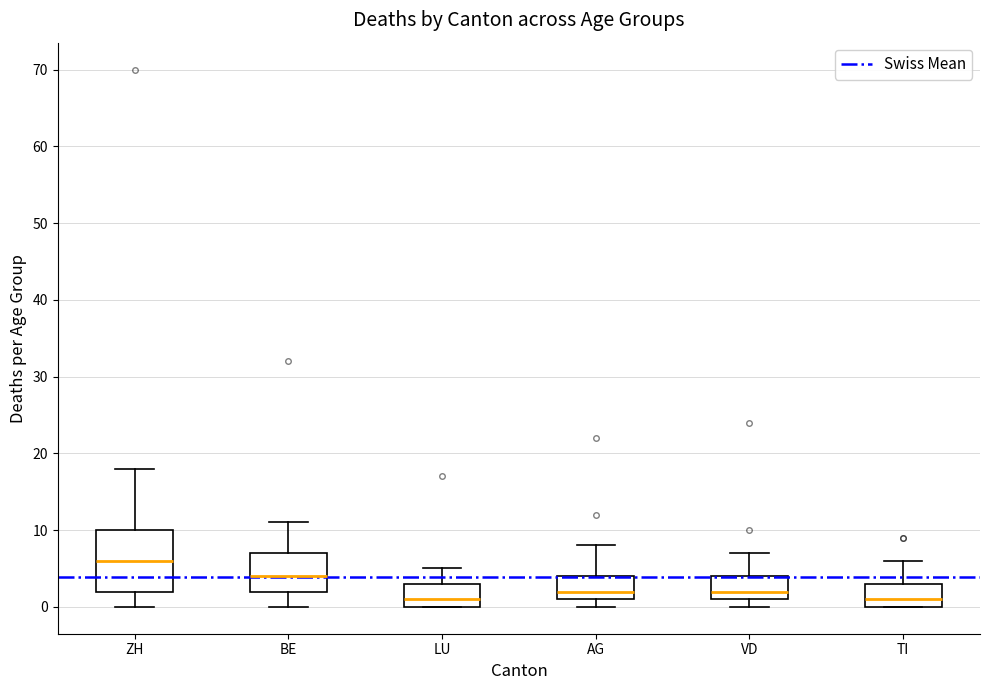

Reading left to right, read every box against the y-axis: the position of its median line, the range the box covers, and the ends of its whiskers. The values are not printed on the chart, so give them approximately, as read against the axis.

ZH: median 6, box 2 to 10, whiskers 0 to 18
BE: median 4, box 2 to 7, whiskers 0 to 11
LU: median 1, box 0 to 3, whiskers 0 to 5
AG: median 2, box 1 to 4, whiskers 0 to 8
VD: median 2, box 1 to 4, whiskers 0 to 7
TI: median 1, box 0 to 3, whiskers 0 to 6